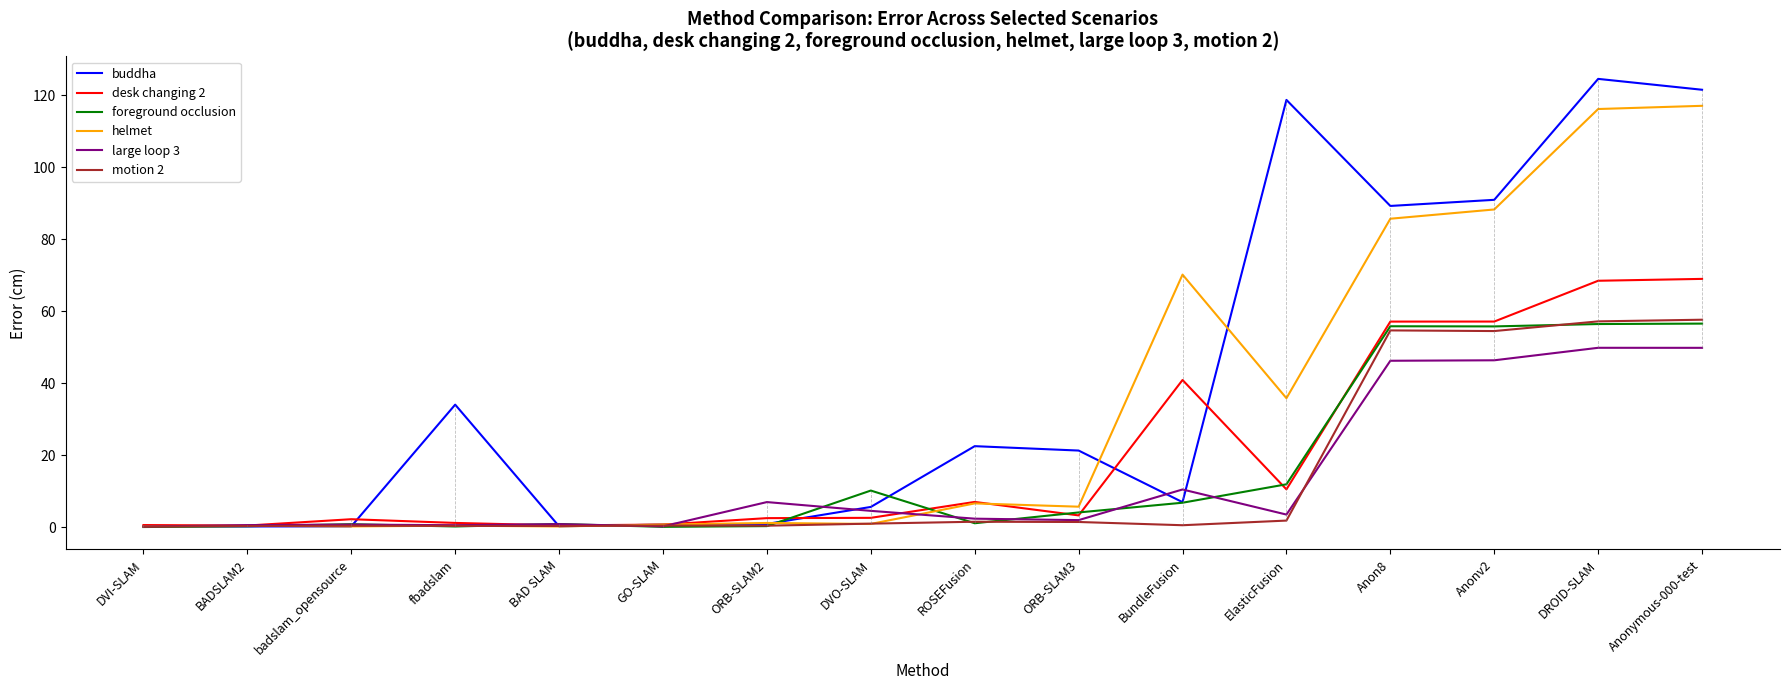

The value of buddha at ElasticFusion is 118.8. True or false?

True